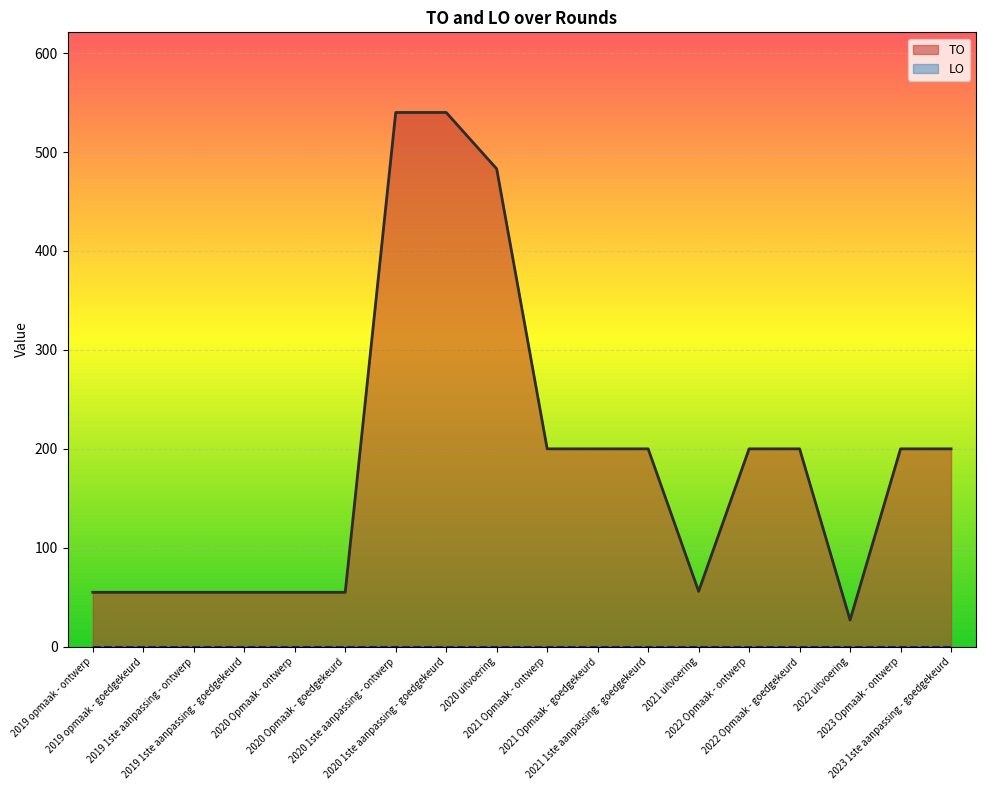

What is the sum of all values?

3376